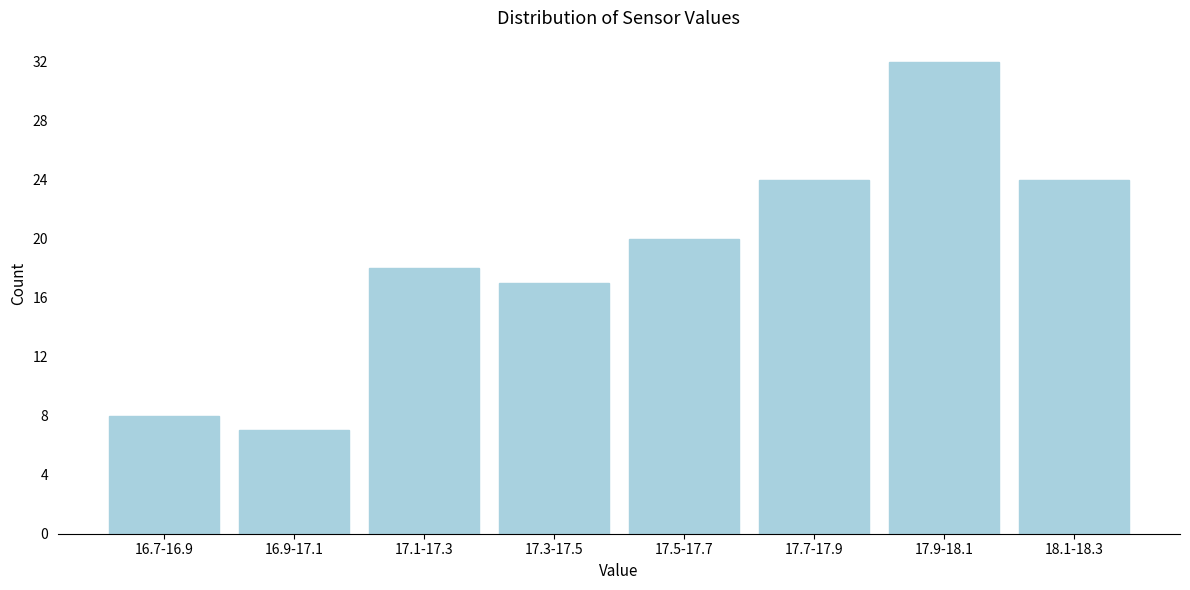

Reading left to right, what are all the values shown in this chart?

16.7-16.9=8	16.9-17.1=7	17.1-17.3=18	17.3-17.5=17	17.5-17.7=20	17.7-17.9=24	17.9-18.1=32	18.1-18.3=24